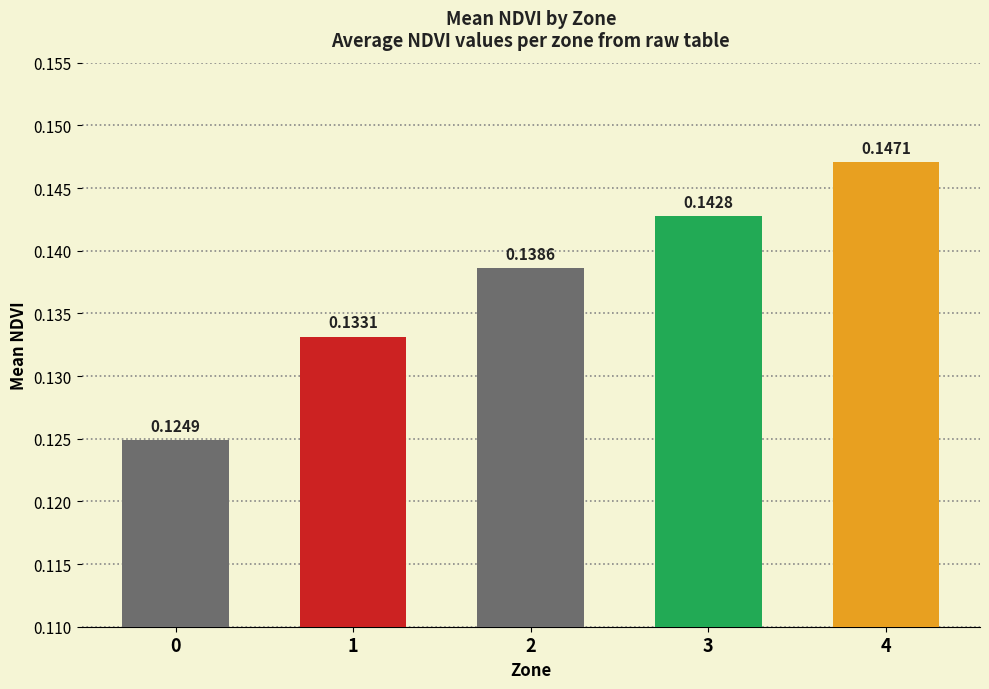

How many data points does each series have?

5